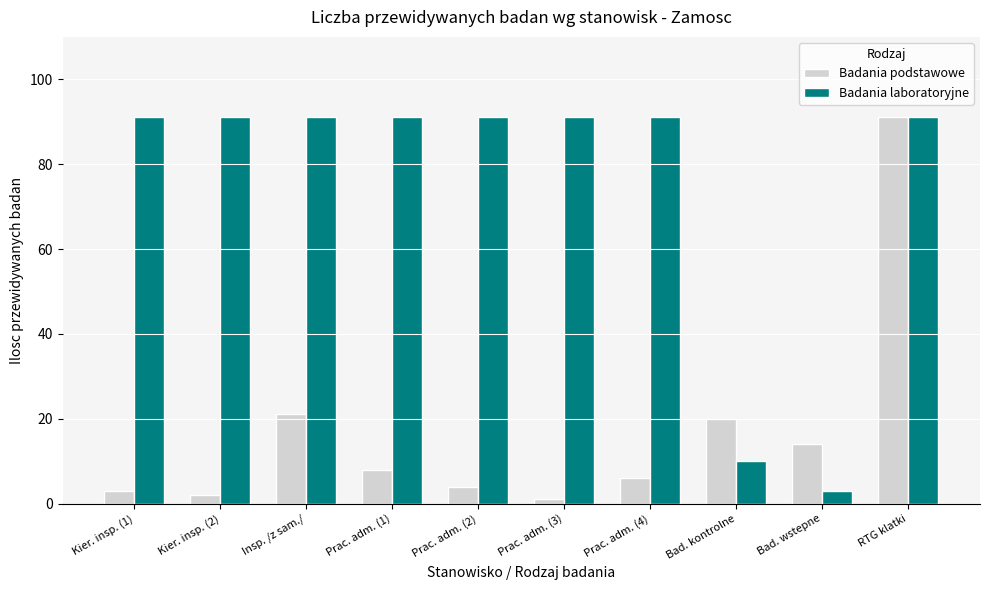

At how many categories does at least one series exceed 76?

8